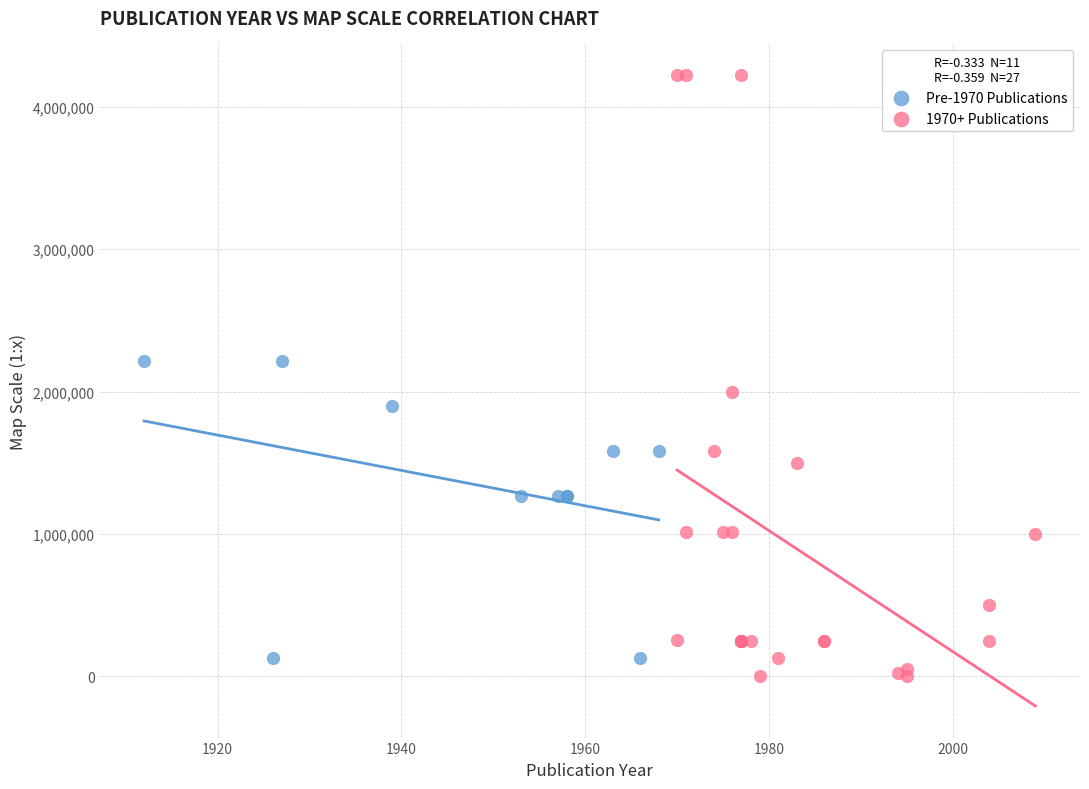

Which series has the largest Y range (max minus min)?

1970+ Publications